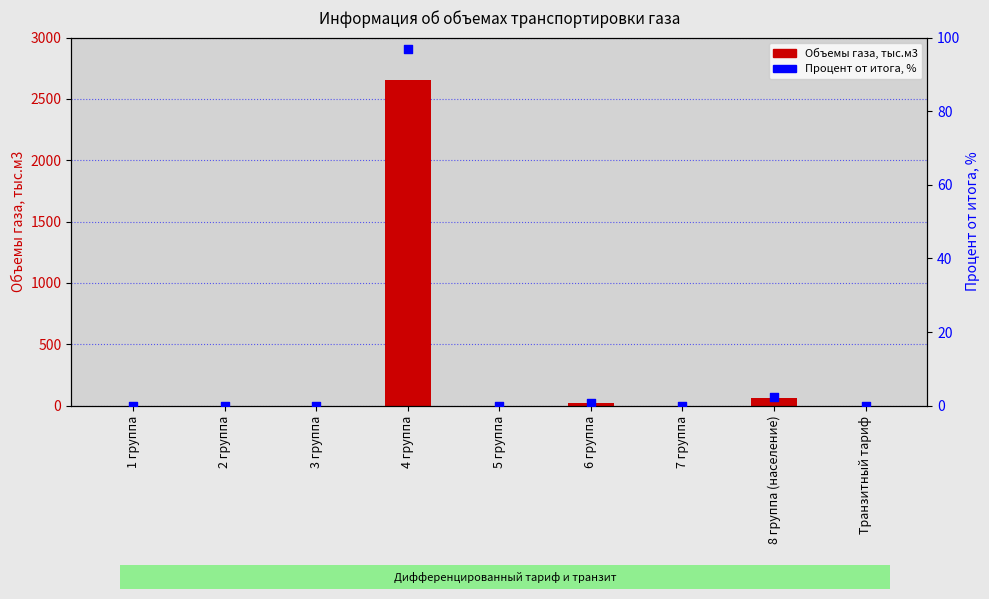

Which series has the largest total across all categories?

Объемы газа, тыс.м3